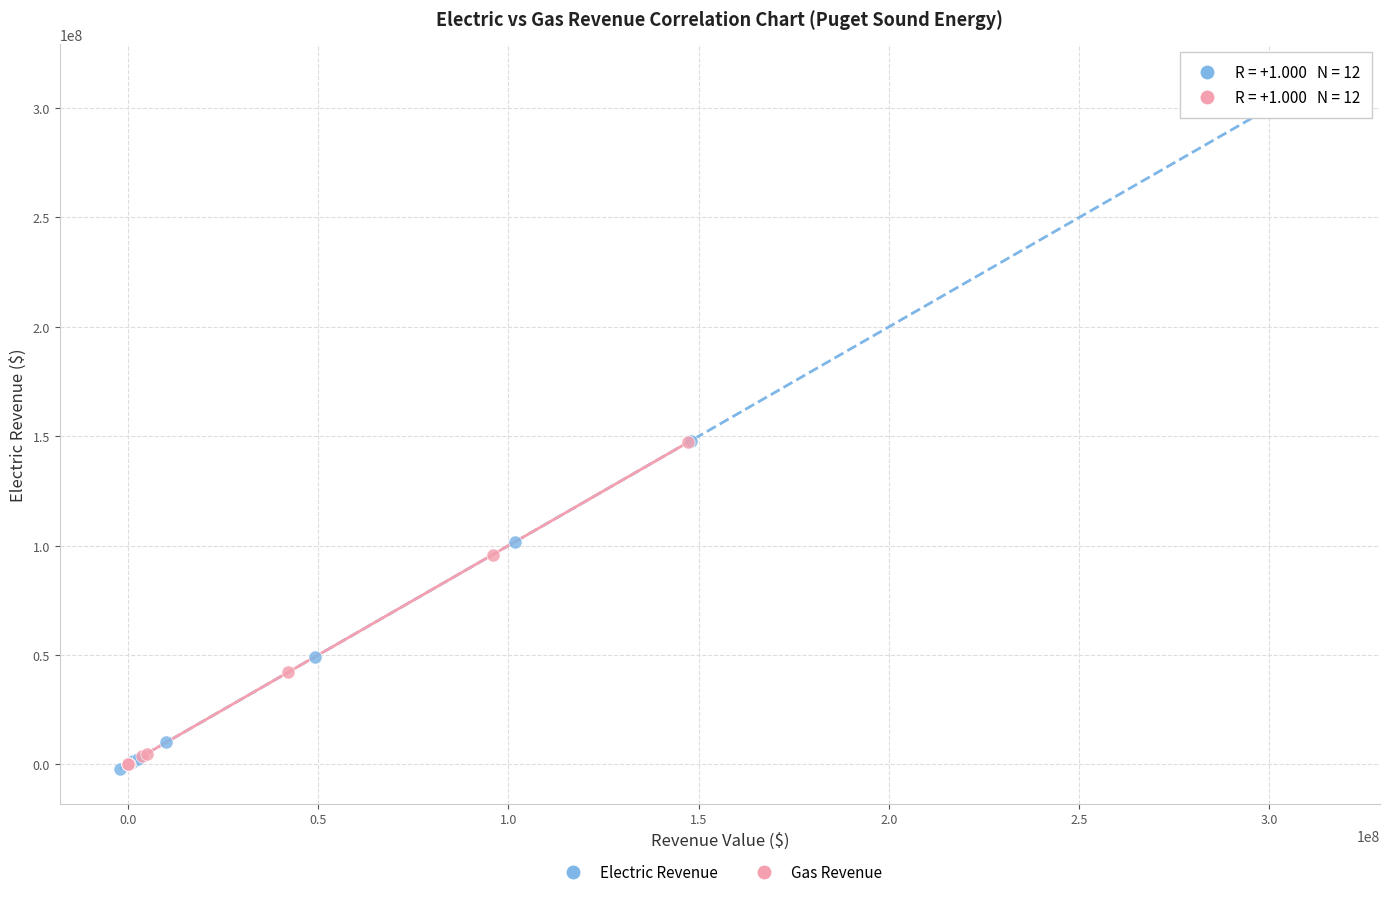

Which series has the largest Y range (max minus min)?

Electric Revenue